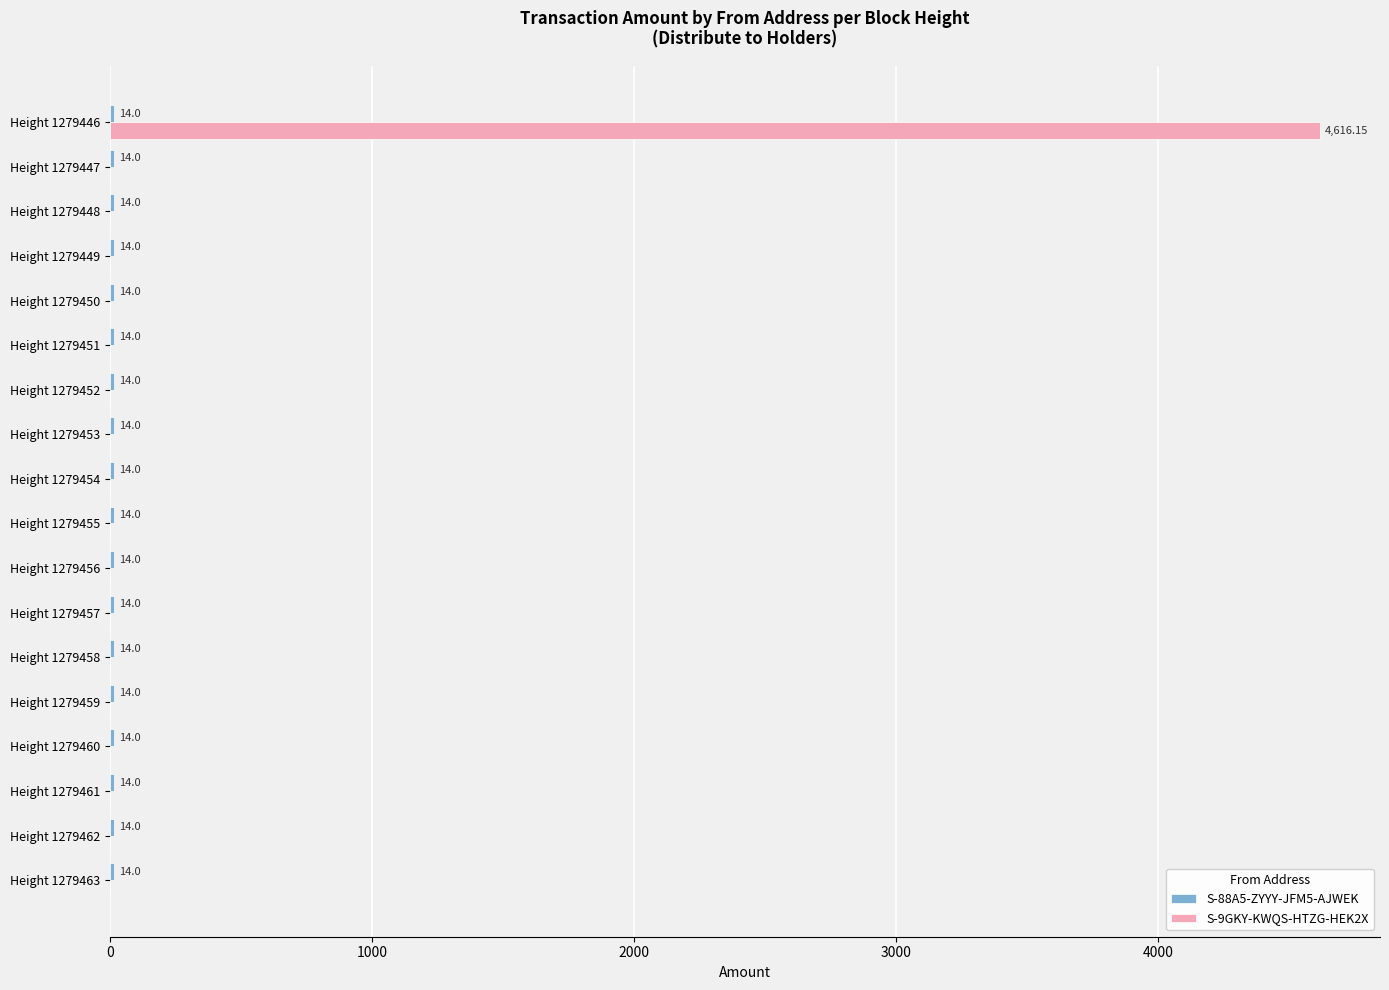

Which series has the largest total across all categories?

S-9GKY-KWQS-HTZG-HEK2X